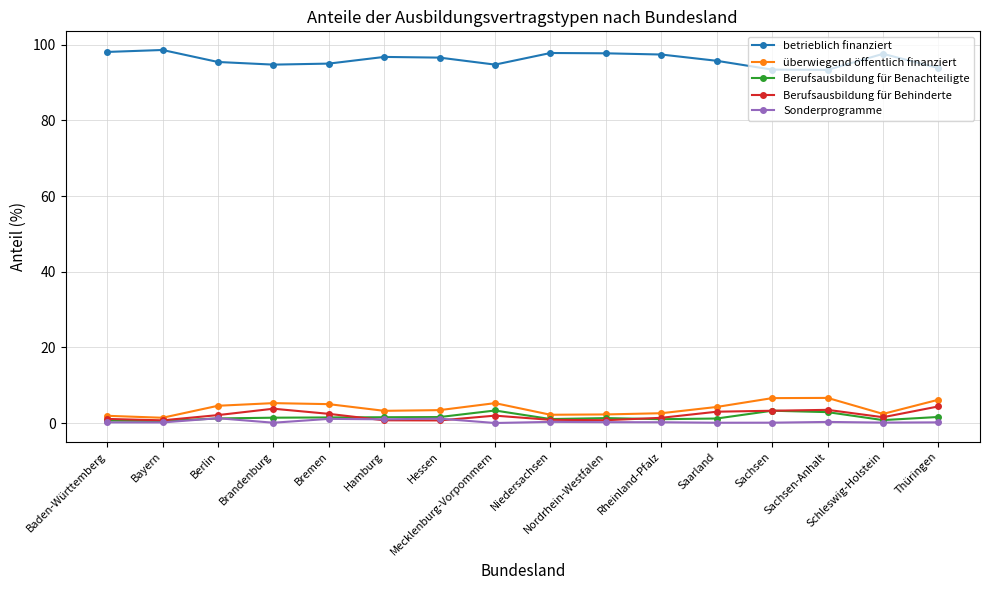

True or false: betrieblich finanziert and Berufsausbildung für Benachteiligte cross at least once.

False